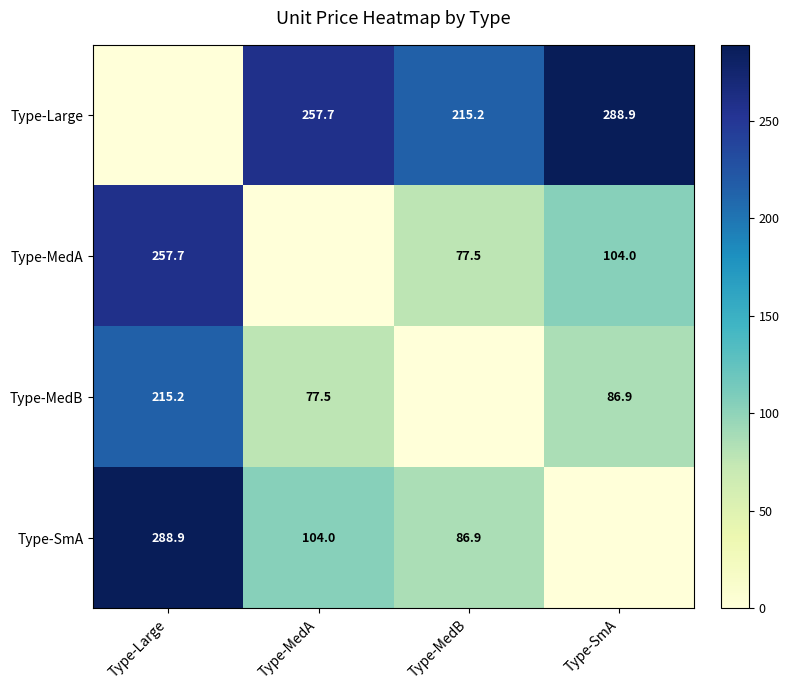

The Type-SmA series shows 463.2 at Type-Large. True or false?

False